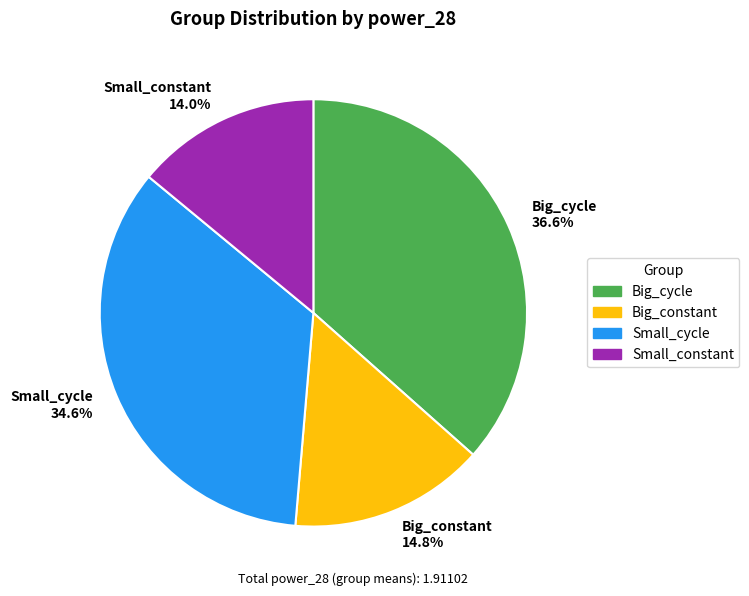

How much of the chart is everything except Small_cycle?

65.4%